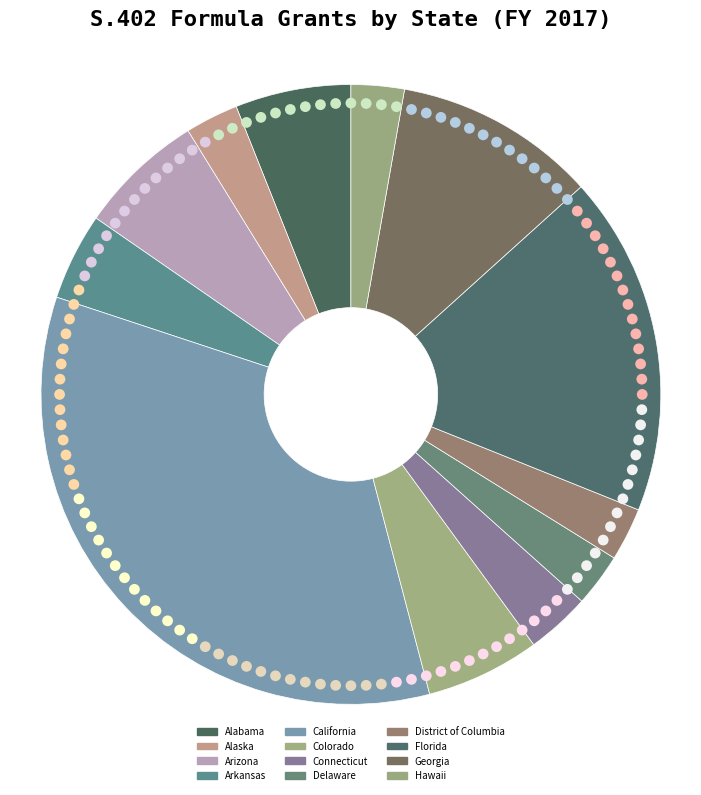

To the nearest percent, what is the difference between the Arizona and Georgia slice percentages?

4%